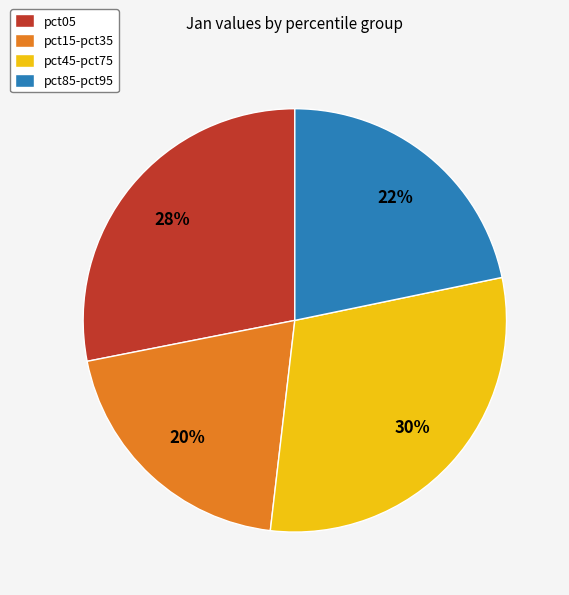

Which slice is the largest?

pct45-pct75